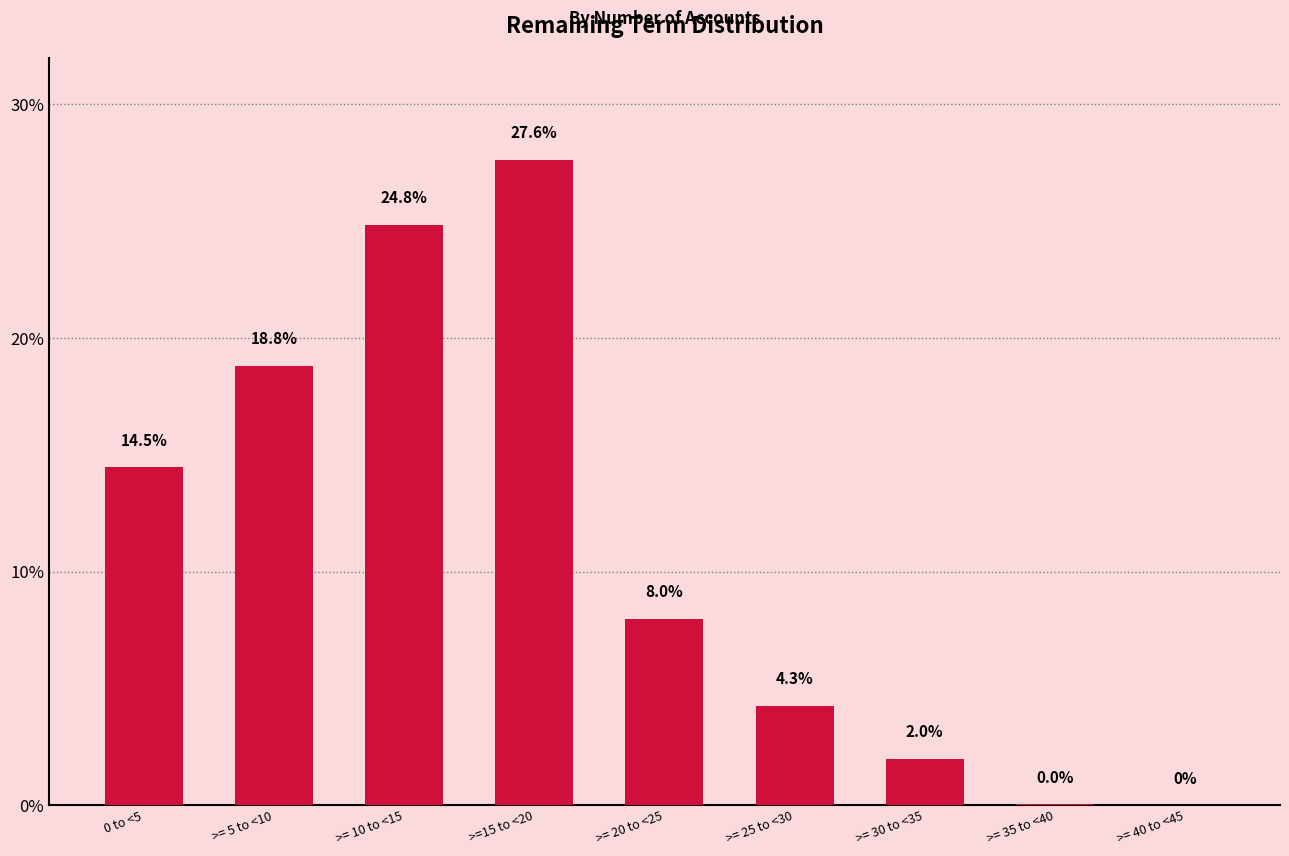

List the labels in order of value, smallest first.

>= 40 to <45, >= 35 to <40, >= 30 to <35, >= 25 to <30, >= 20 to <25, 0 to <5, >= 5 to <10, >= 10 to <15, >=15 to <20